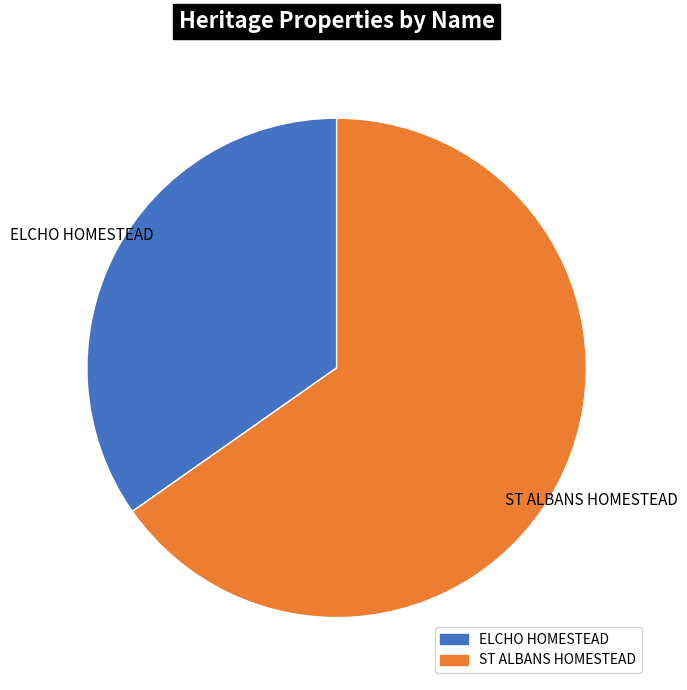

Which category has the smallest portion of the pie?

ELCHO HOMESTEAD